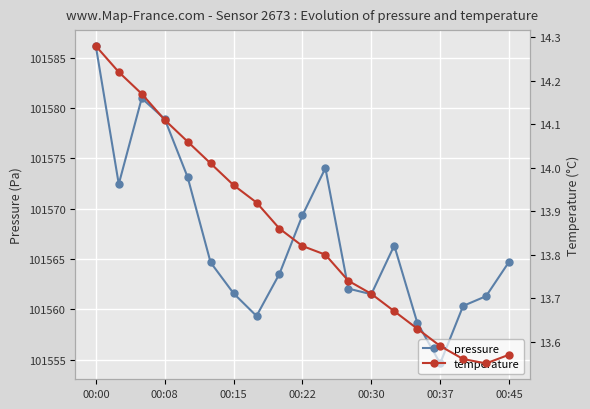

At how many categories does at least one series exceed 28605?

19